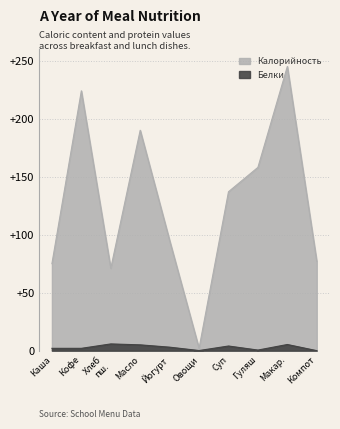

True or false: Белки and Калорийность intersect in this chart.

False